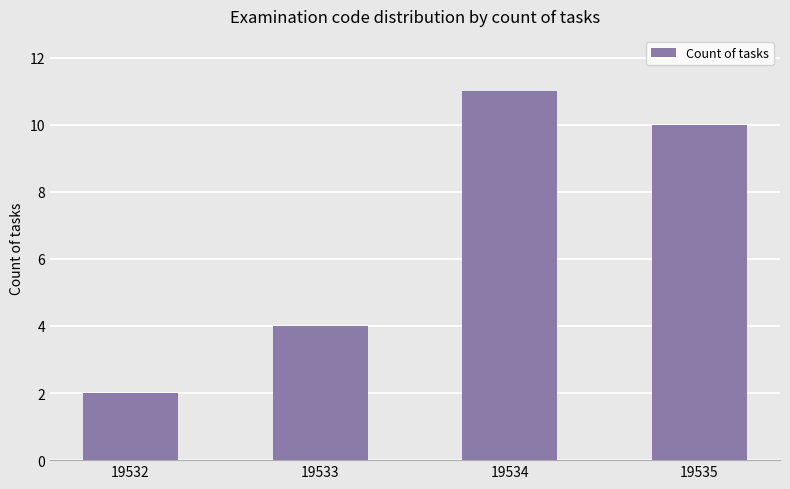

Reading left to right, what are all the values shown in this chart?

2	4	11	10